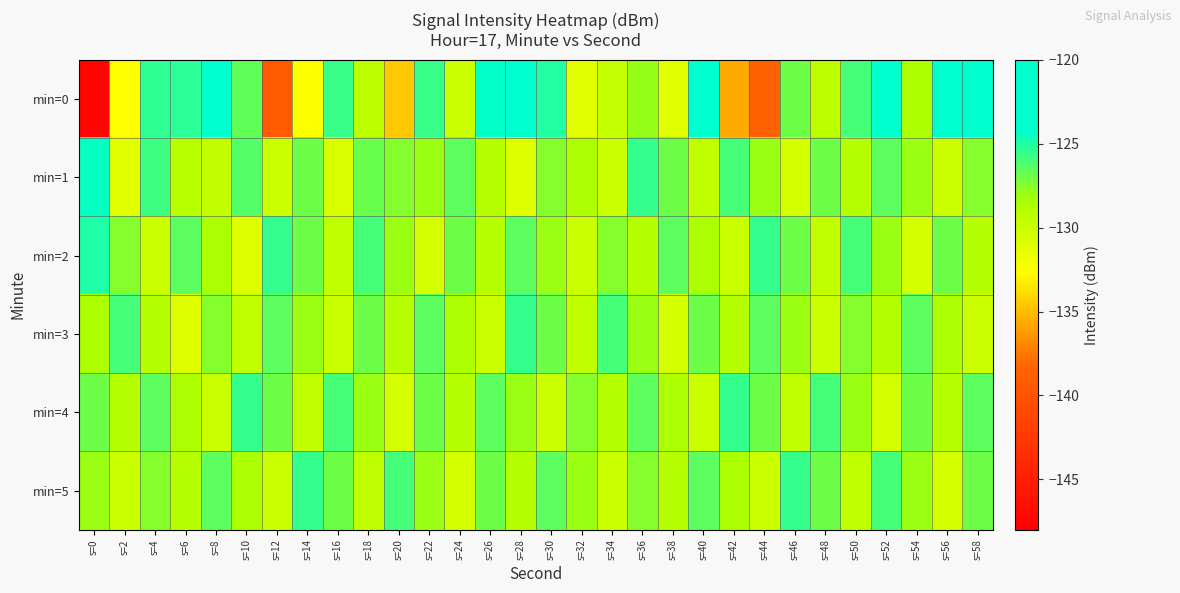

Which series has the largest range (max minus min)?

min=0